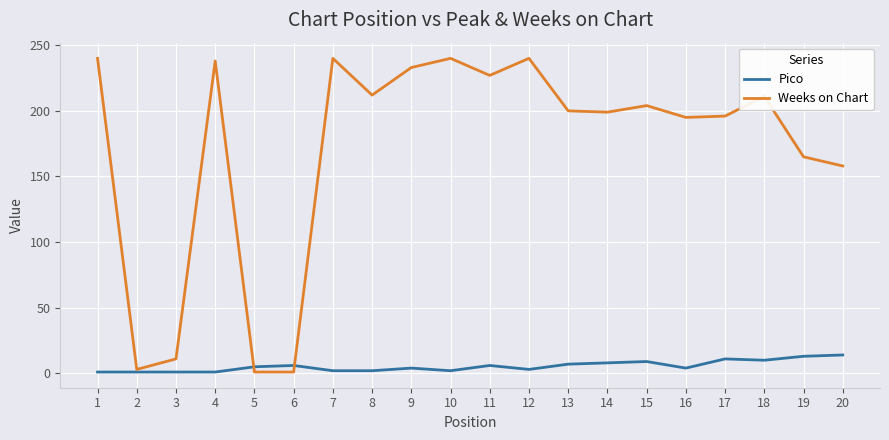

The value of Weeks on Chart at 11 is 227. True or false?

True